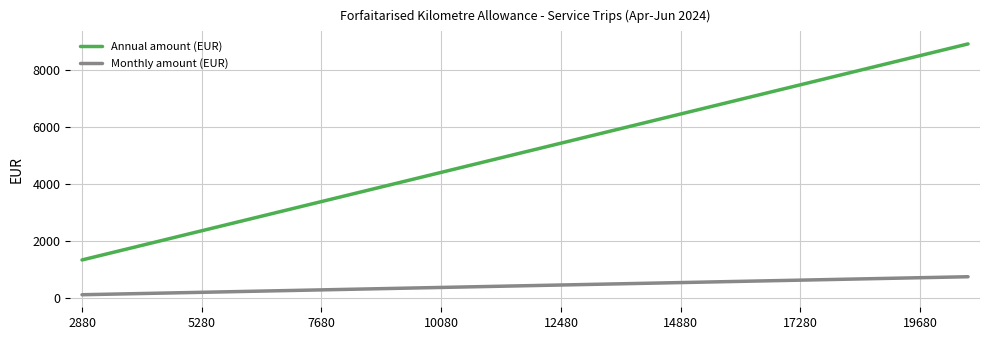

Rank the series by their average value, from lowest to highest.

Monthly amount (EUR), Annual amount (EUR)